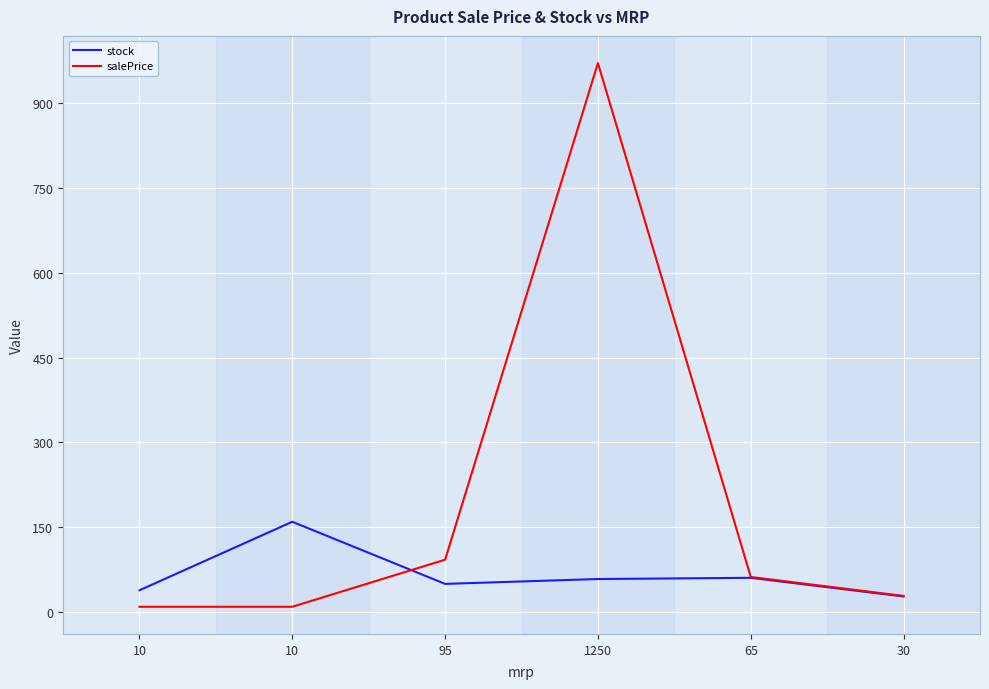

What are all the series names shown in the legend?

stock, salePrice